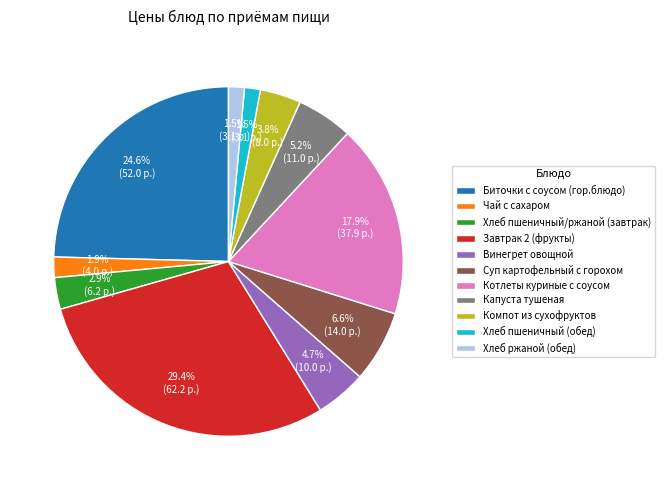

Between Хлеб ржаной (обед) and Котлеты куриные с соусом, which is larger?

Котлеты куриные с соусом